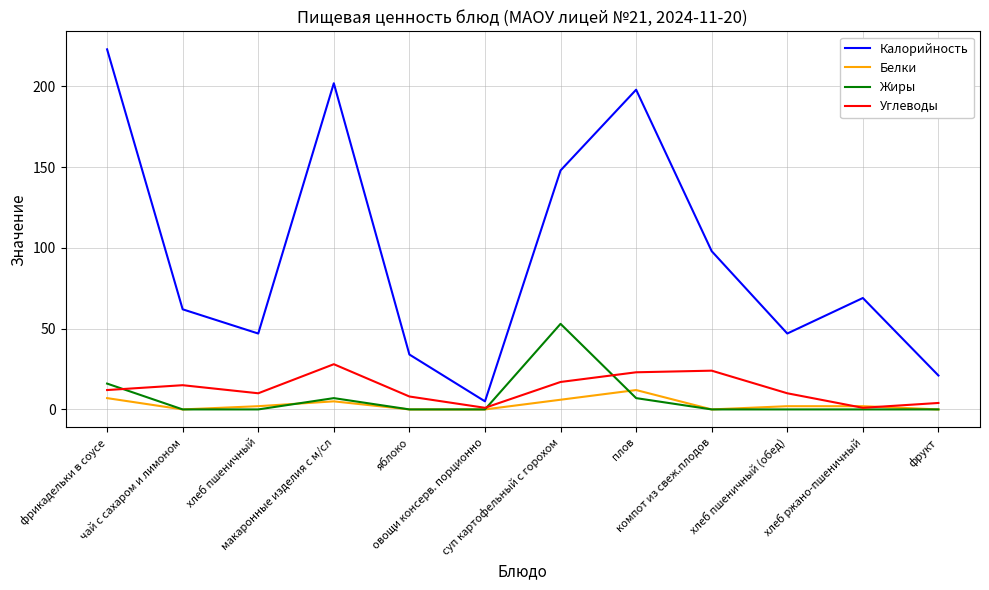

Which series has the widest spread of values?

Калорийность